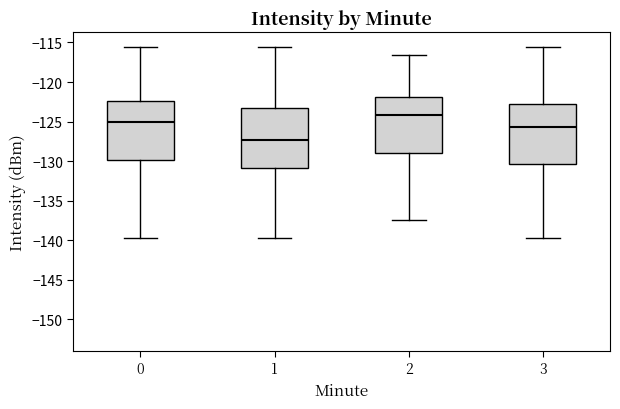

Where does the lower whisker of the box at x = 1 end on the y-axis? The values are not printed on the chart, so give them approximately, as read against the axis.

-139.5